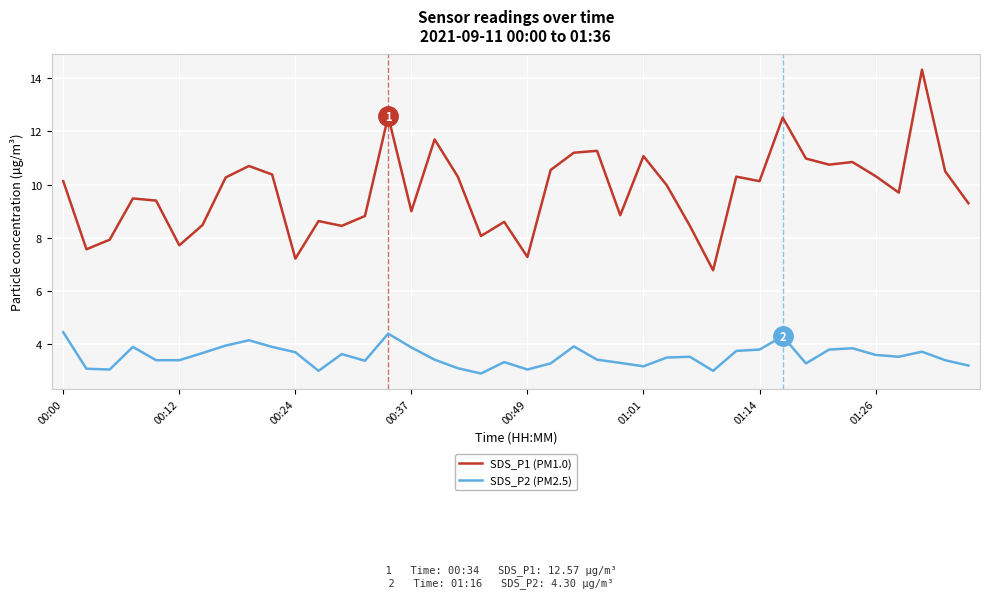

Which series has the widest spread of values?

SDS_P1 (PM1.0)